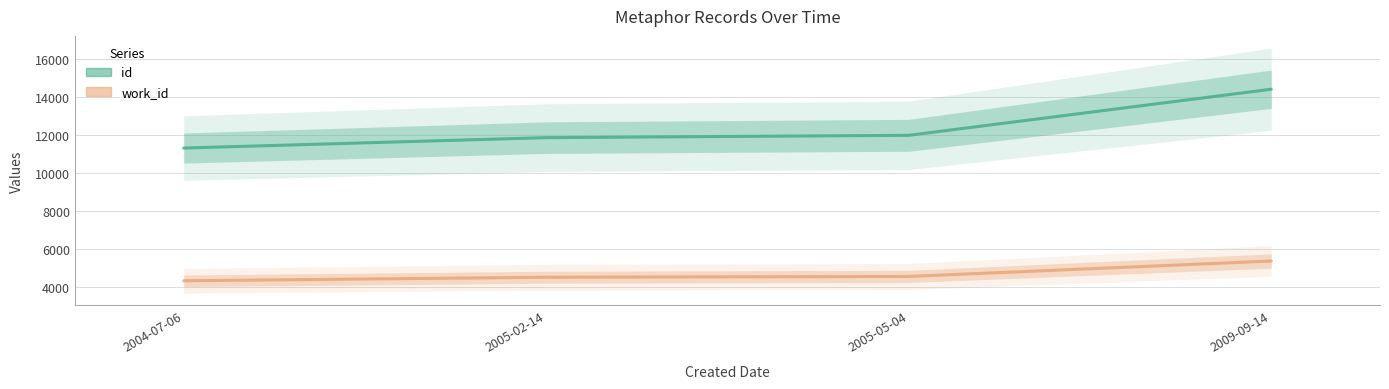

The work_id series shows 5366 at 2009-09-14. True or false?

True